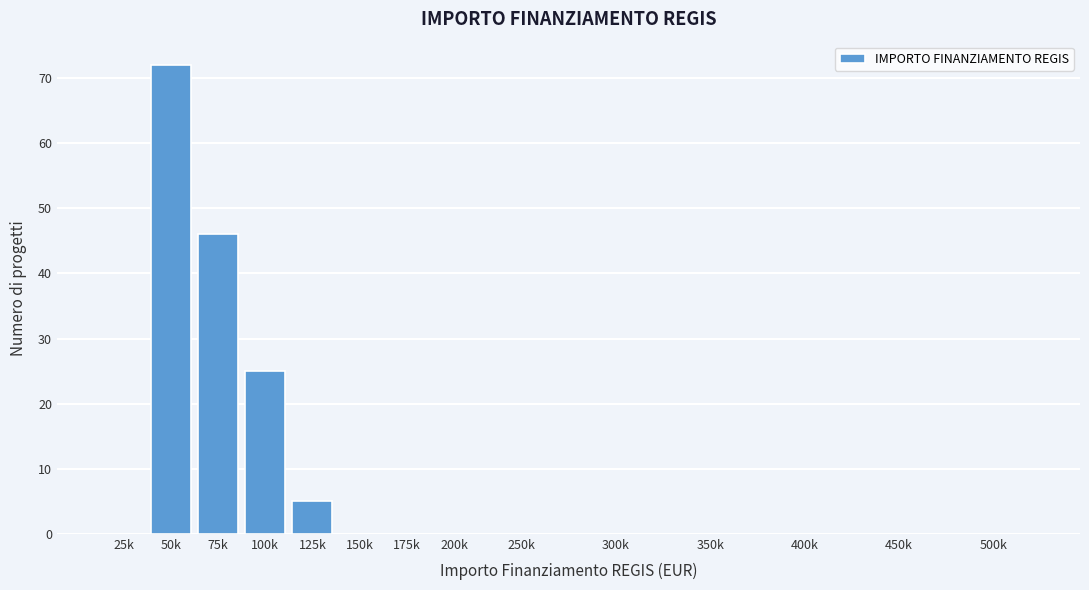

Reading right to left, extract all data points from this chart.

500k=0	450k=0	400k=0	350k=0	300k=0	250k=0	200k=0	175k=0	150k=0	125k=5	100k=25	75k=46	50k=72	25k=0